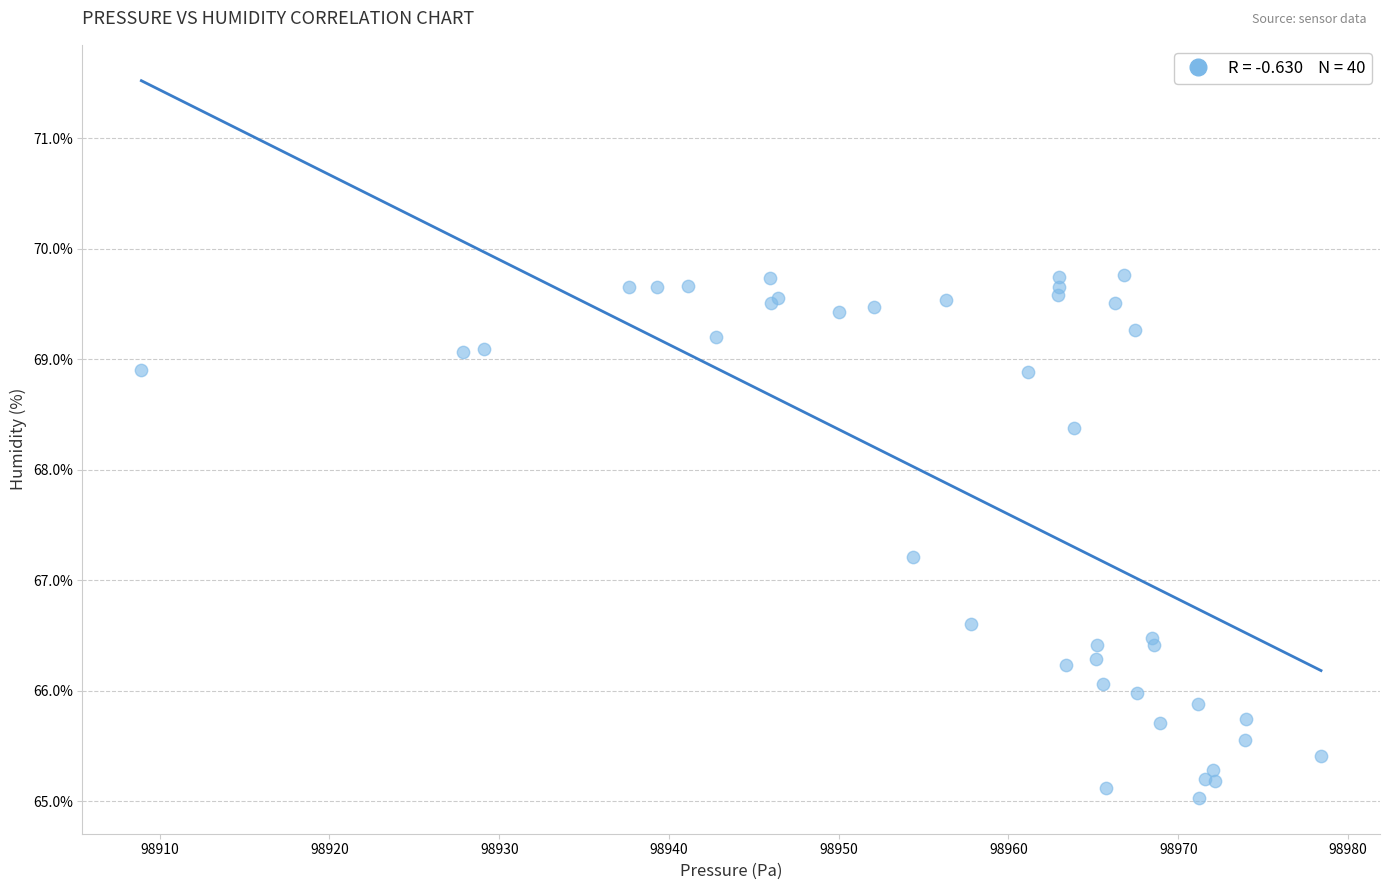

What Y value in the scatter plot is closest to 67?

67.2